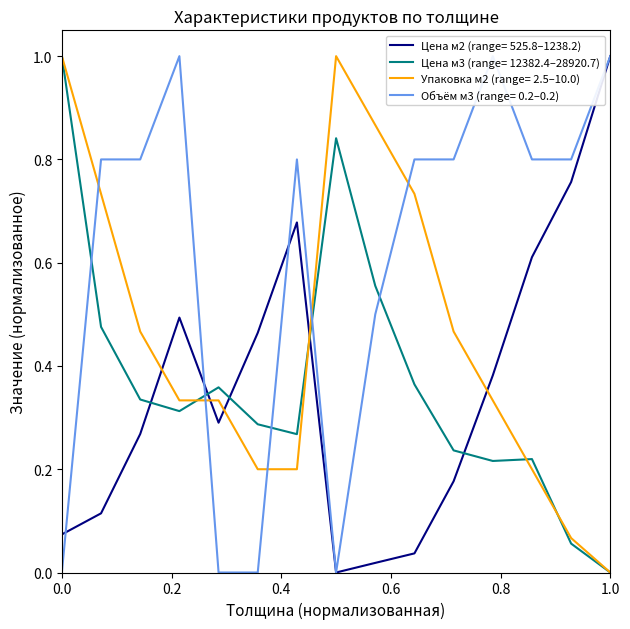

True or false: Упаковка м2 and Цена м2 intersect in this chart.

True